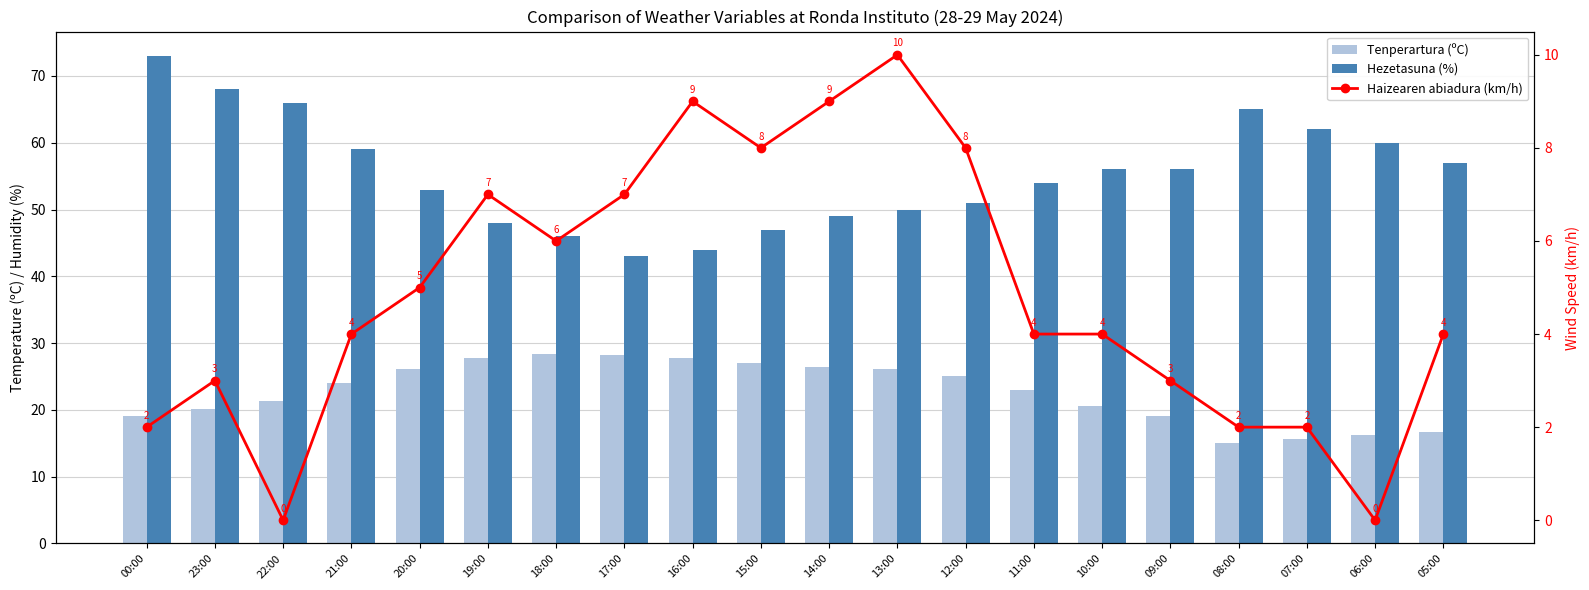

Between 12:00 and 13:00, which is larger?

13:00